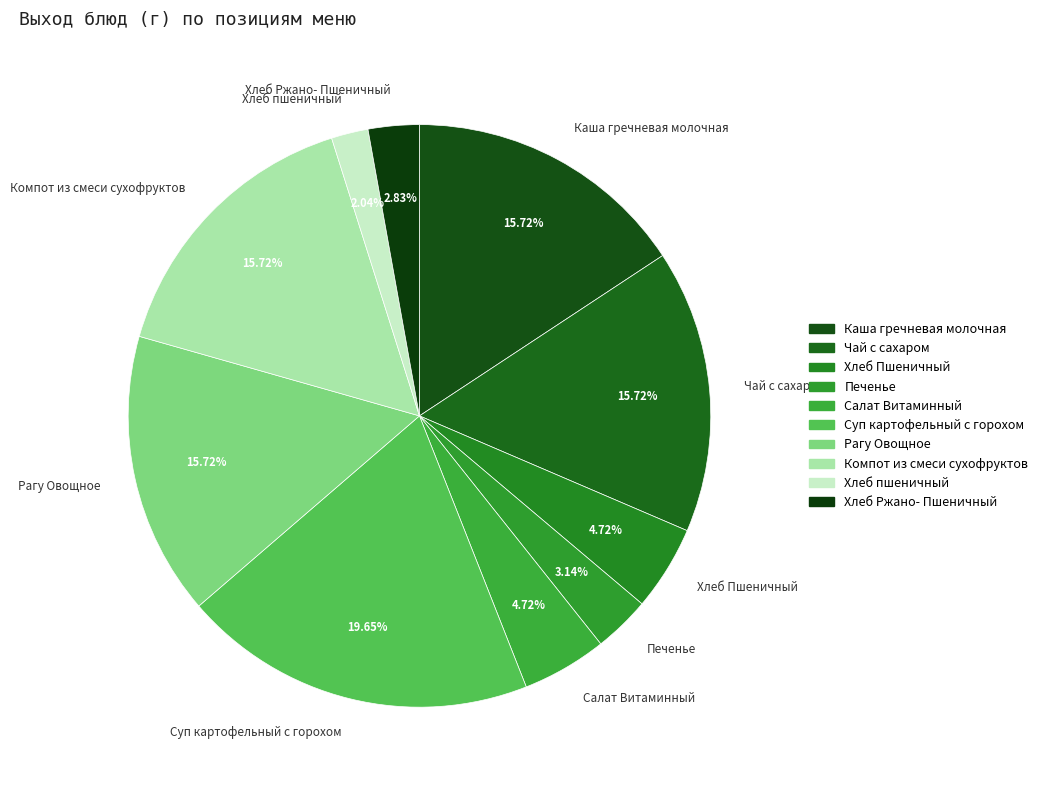

Does Хлеб Ржано- Пшеничный account for over 50% of the chart?

No